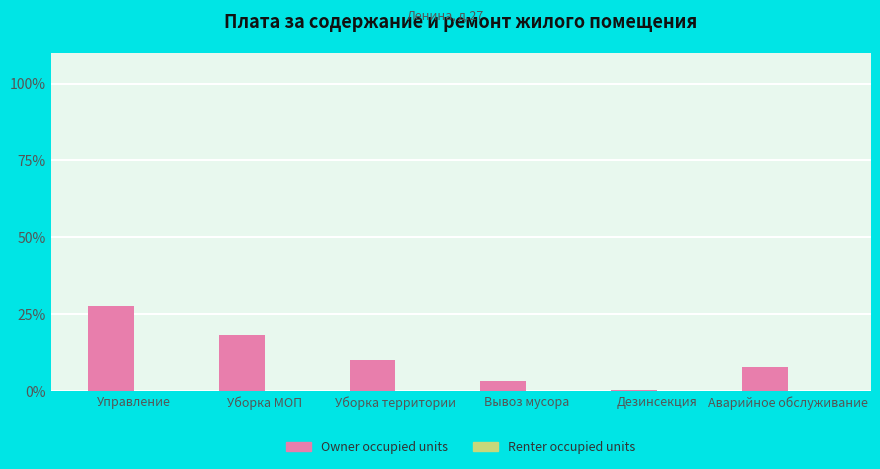

What value does the data have at Уборка МОП?

18.2